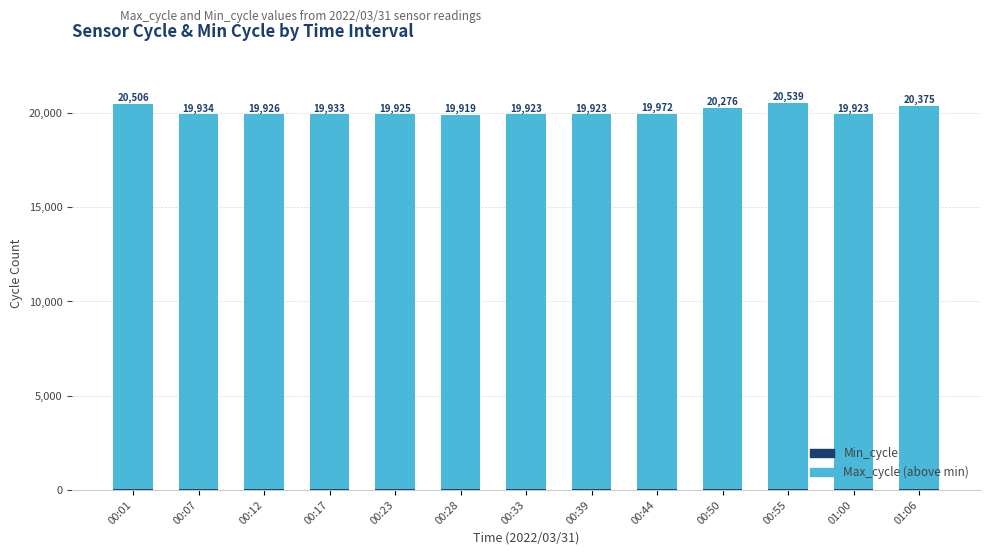

At which category is the sum across all series the highest?

00:55